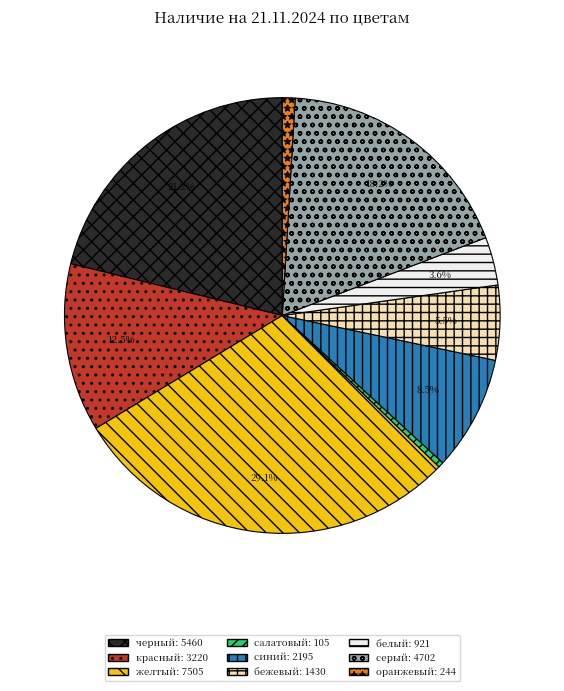

How many slices are in this pie chart?

9